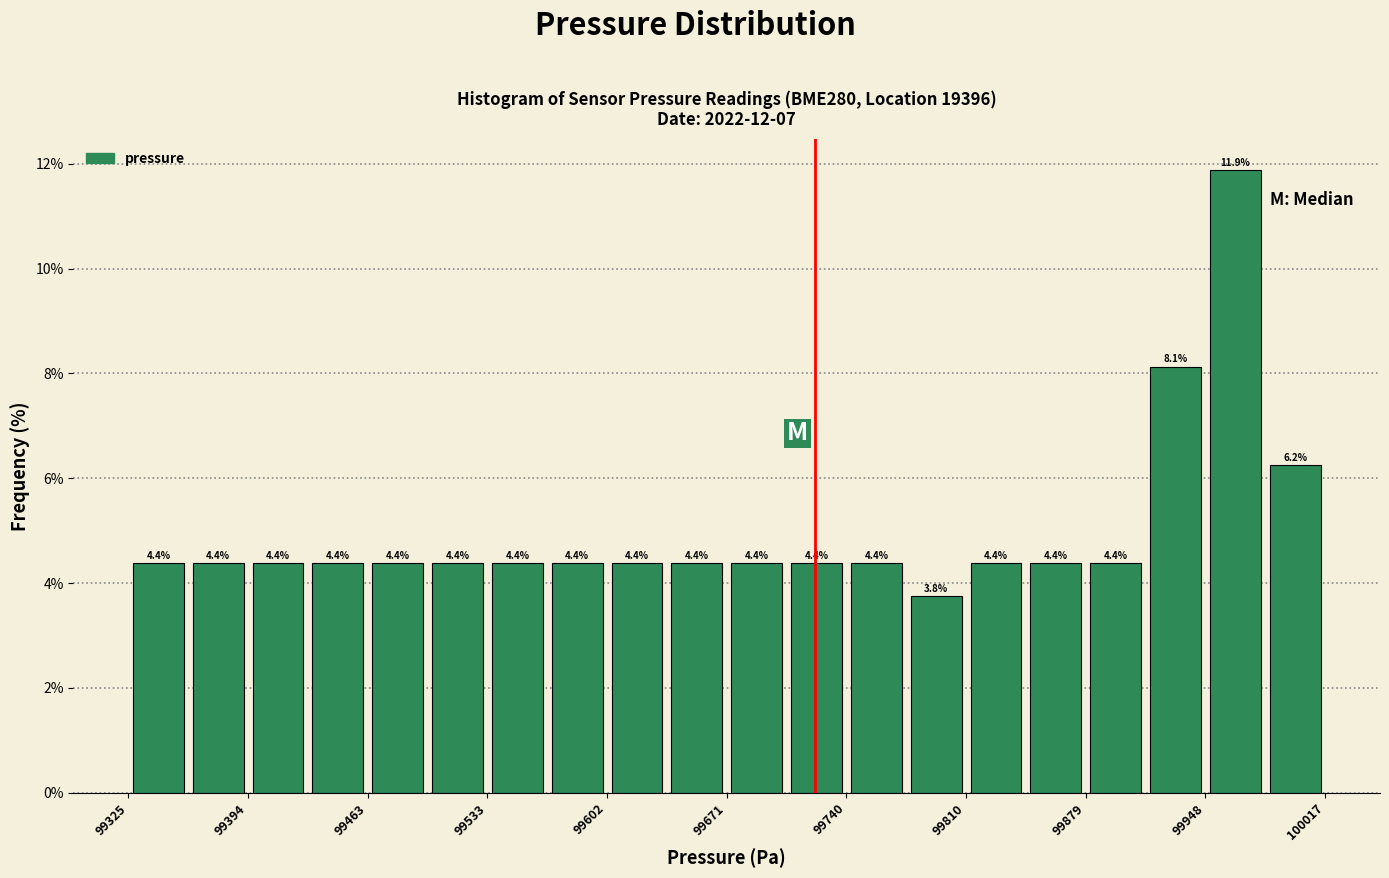

Around what value on the x-axis is the tallest bar? Give the approximate position of its centre, as read against the axis.

99970